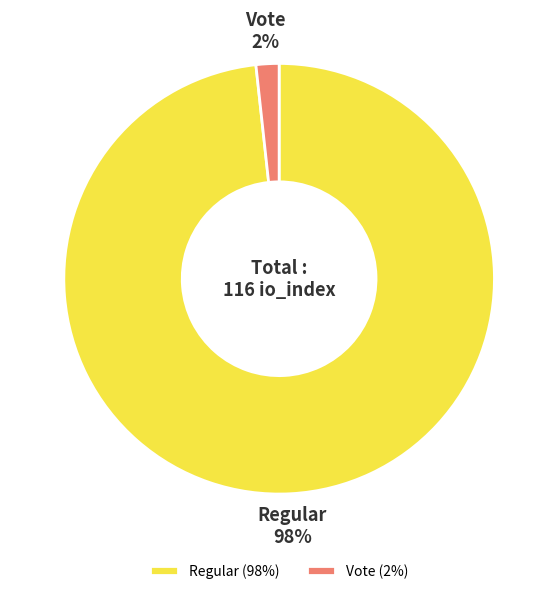

How many slices are in this pie chart?

2